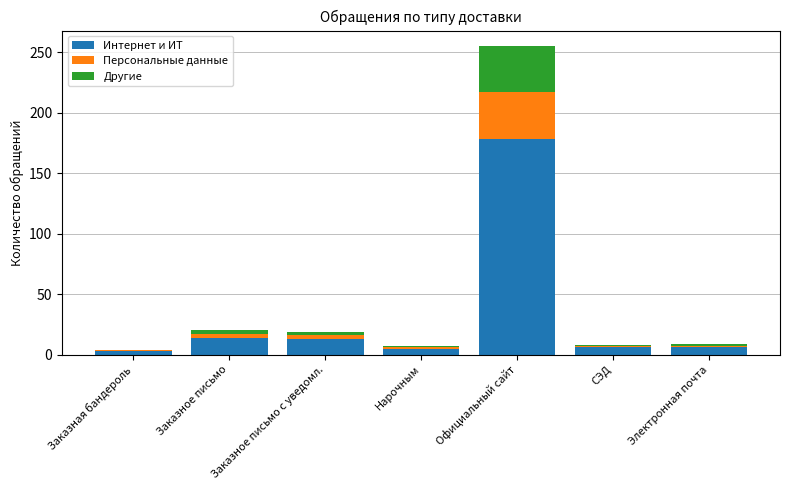

Are the bars horizontal?

No